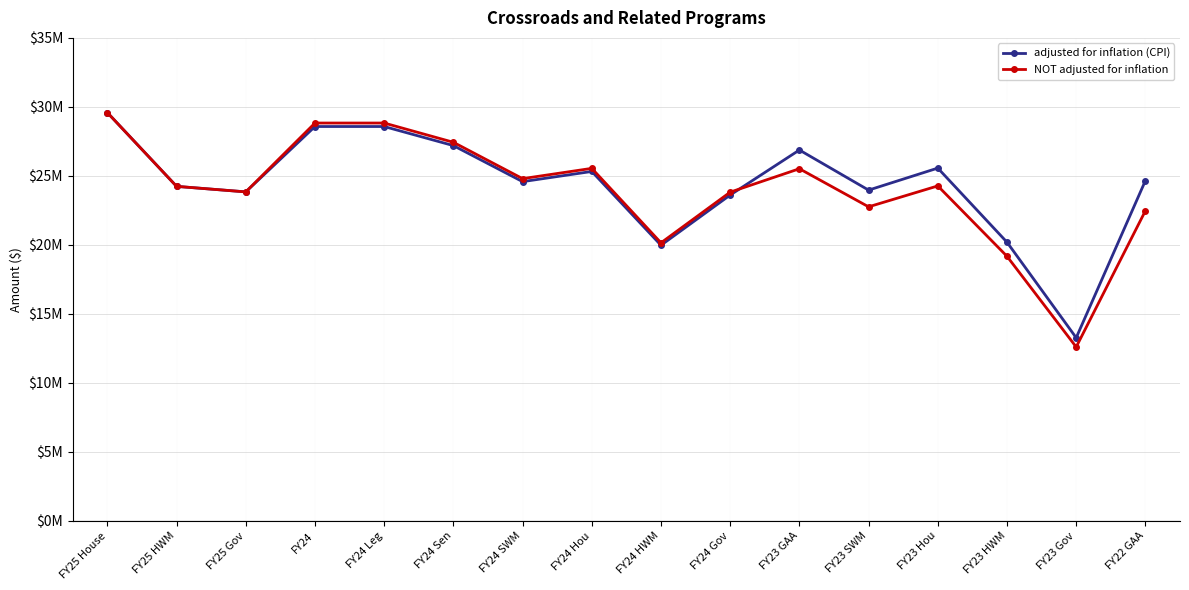

Reading left to right, what are all the values shown in this chart?

adjusted for inflation (CPI): 29585365	24240365	23840365	28577367	28577367	27194591	24582681	25321153	19973429	23613012	26875346	23968542	25564125	20192857	13270190	24653172
NOT adjusted for inflation: 29585365	24240365	23840365	28830000	28830000	27435000	24800000	25545000	20150000	23821759	25518048	22758048	24273048	19173048	12600000	22470000